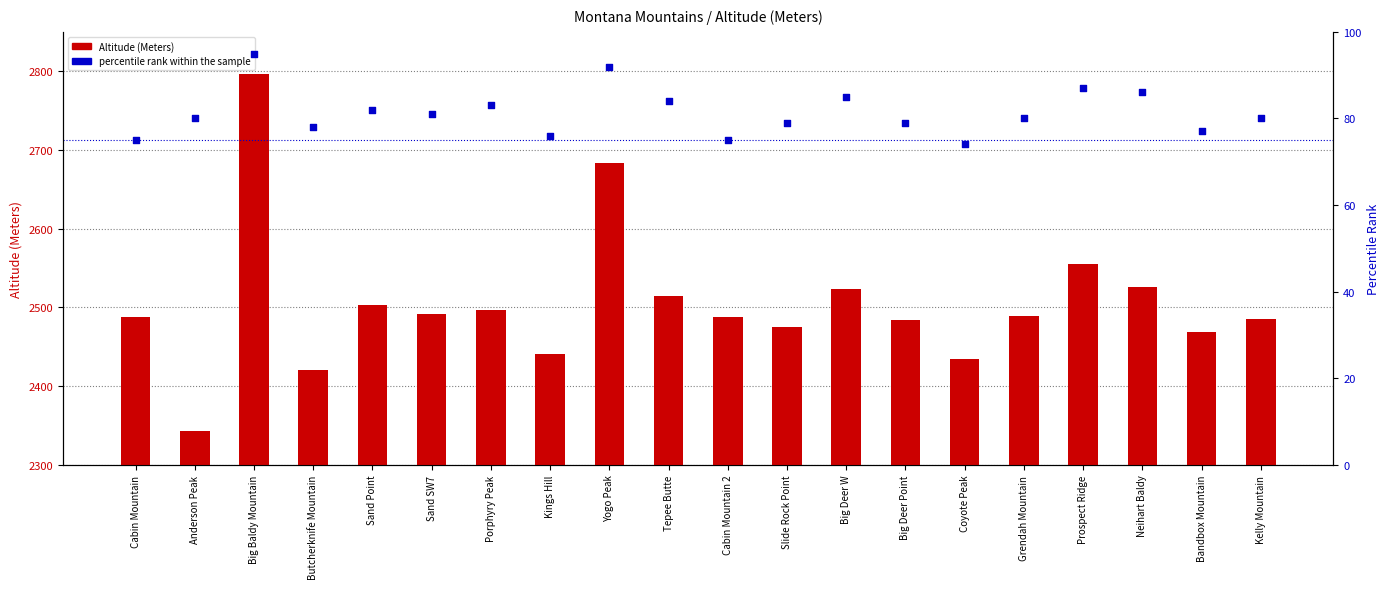

Which series reaches the maximum Y coordinate?

Altitude (Meters)